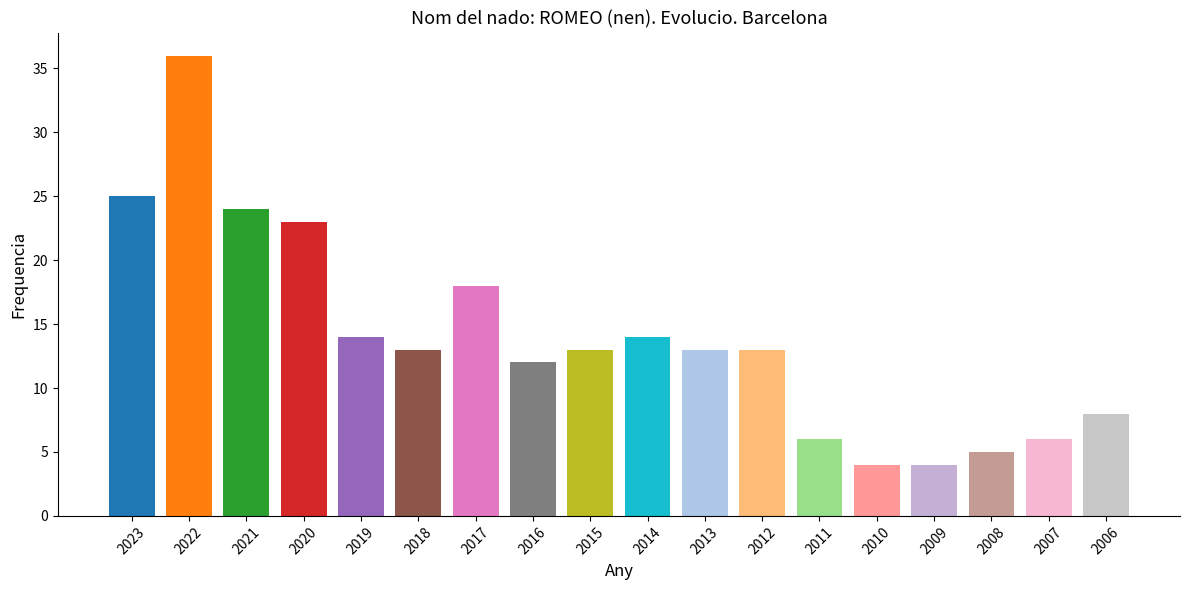

Which label corresponds to the largest value in the chart?

2022